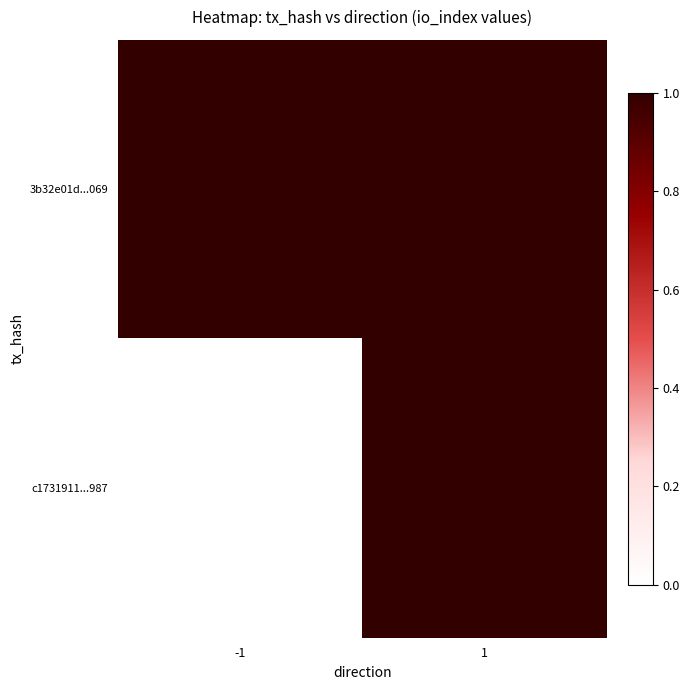

Reading right to left, what are all the values shown in this chart?

3b32e01d...069: 1=1	-1=1
c1731911...987: 1=1	-1=0